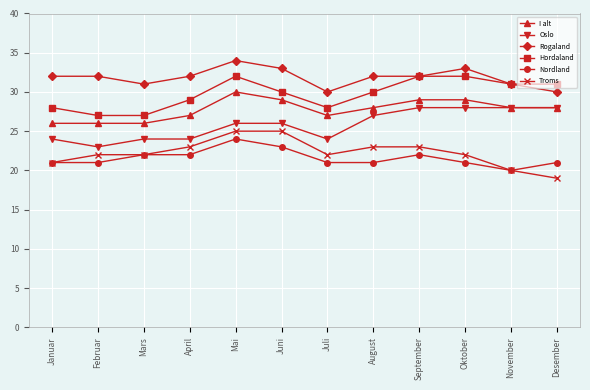

Is it true that Rogaland equals 32 at Januar?

True